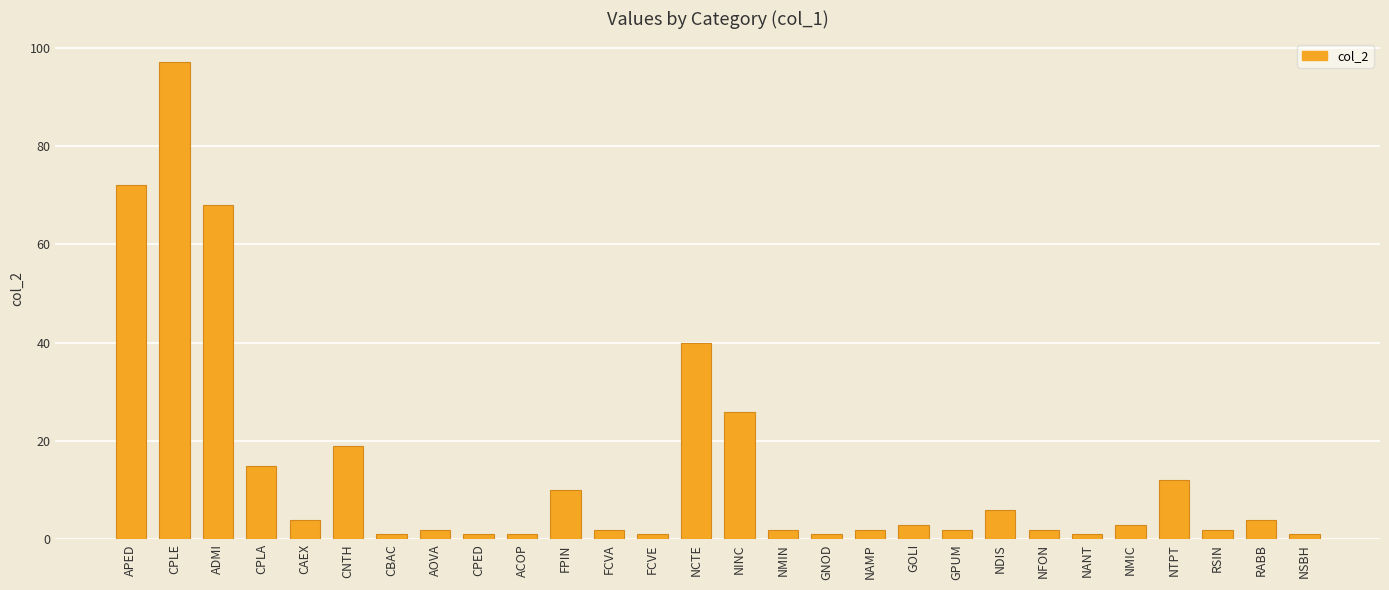

Reading left to right, extract all data points from this chart.

APED=72	CPLE=97	ADMI=68	CPLA=15	CAEX=4	CNTH=19	CBAC=1	AOVA=2	CPED=1	ACOP=1	FPIN=10	FCVA=2	FCVE=1	NCTE=40	NINC=26	NMIN=2	GNOD=1	NAMP=2	GOLI=3	GPUM=2	NDIS=6	NFON=2	NANT=1	NMIC=3	NTPT=12	RSIN=2	RABB=4	NSBH=1